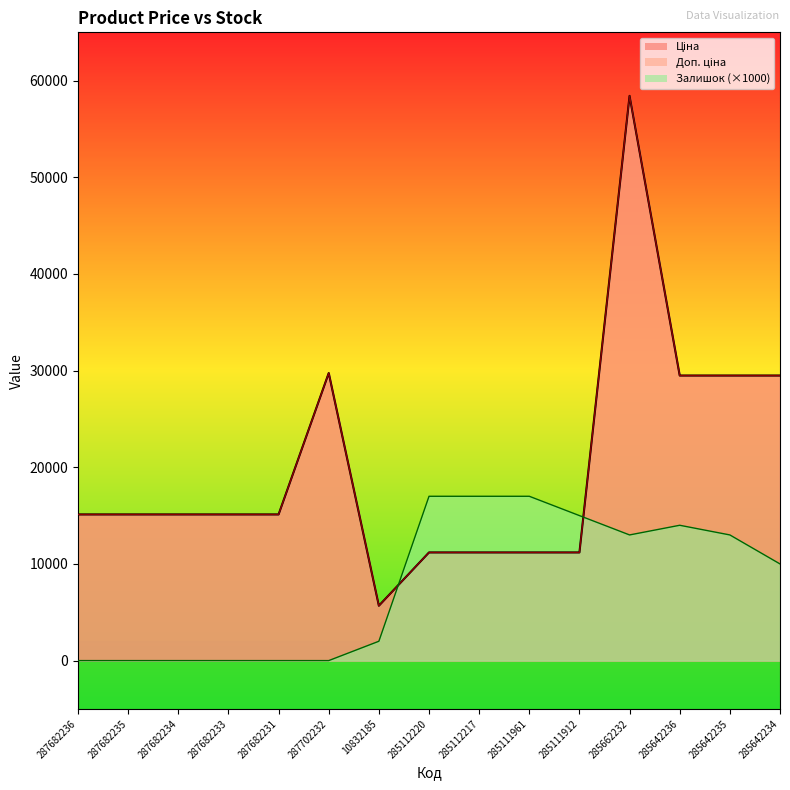

True or false: Ціна and Доп. ціна intersect in this chart.

False